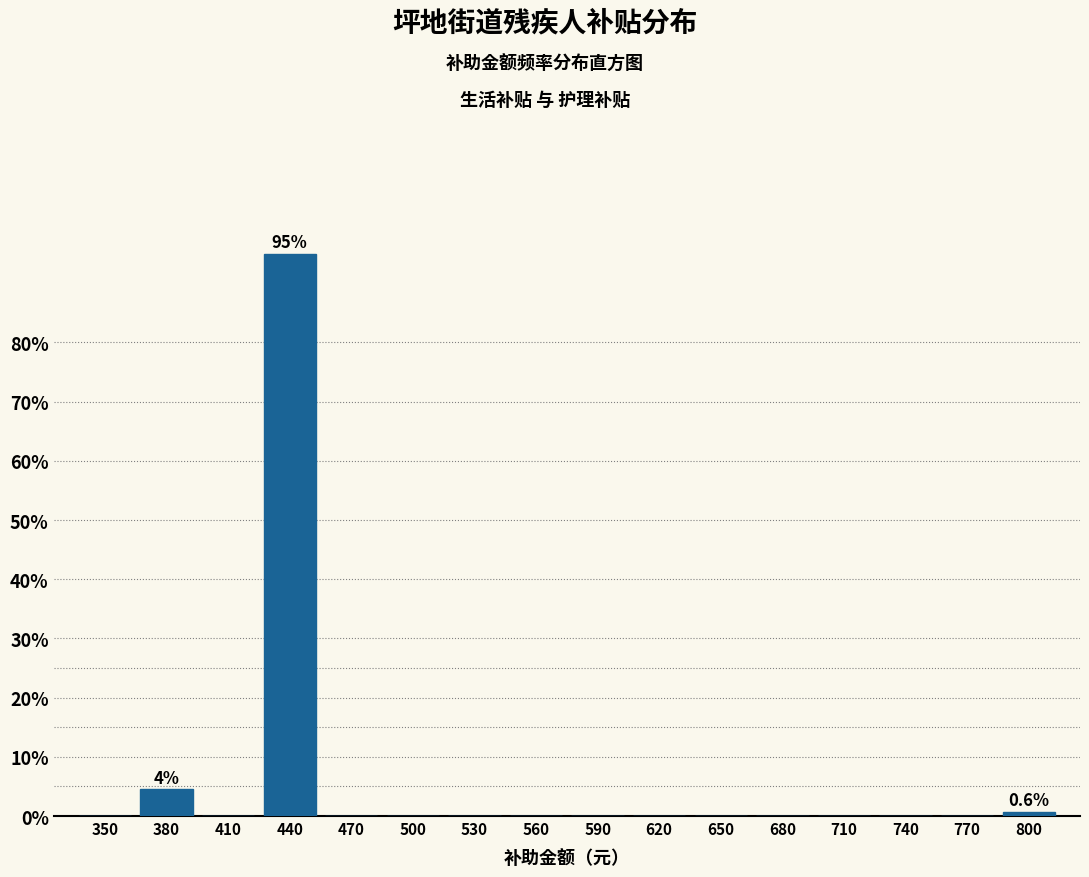

Reading left to right, list all the values displayed in this chart.

350=0.0	380=4.5	410=0.0	440=94.9	470=0.0	500=0.0	530=0.0	560=0.0	590=0.0	620=0.0	650=0.0	680=0.0	710=0.0	740=0.0	770=0.0	800=0.6